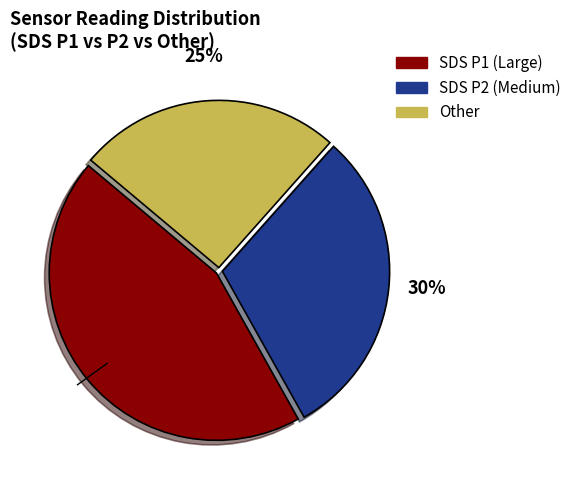

Is there a majority slice in this chart?

No